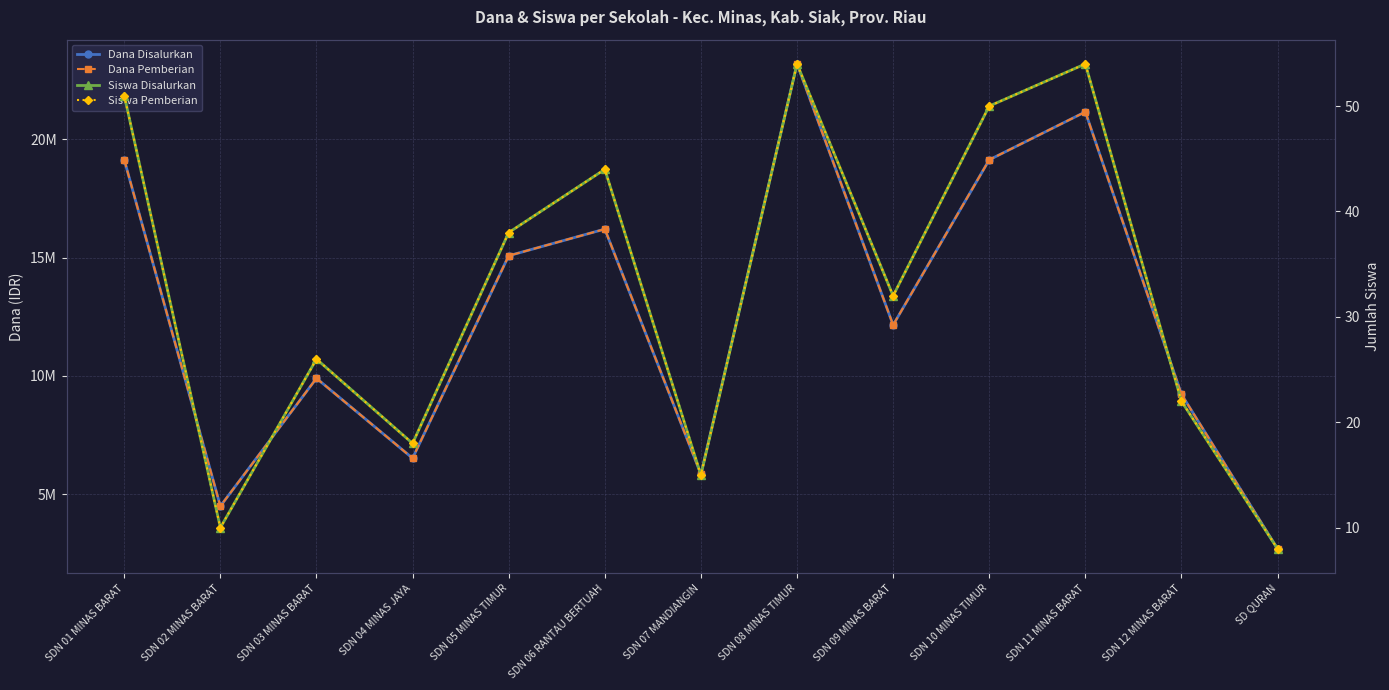

Reading left to right, what are all the values shown in this chart?

Dana Disalurkan: 19125000	4500000	9900000	6525000	15075000	16200000	5850000	23175000	12150000	19125000	21150000	9225000	2700000
Dana Pemberian: 19125000	4500000	9900000	6525000	15075000	16200000	5850000	23175000	12150000	19125000	21150000	9225000	2700000
Siswa Disalurkan: 51	10	26	18	38	44	15	54	32	50	54	22	8
Siswa Pemberian: 51	10	26	18	38	44	15	54	32	50	54	22	8